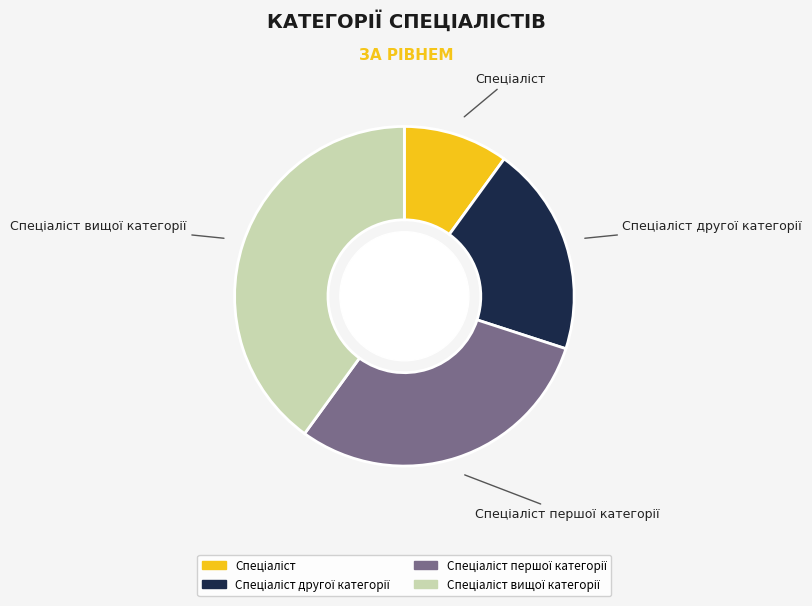

Is there any slice that represents more than half of the pie?

No